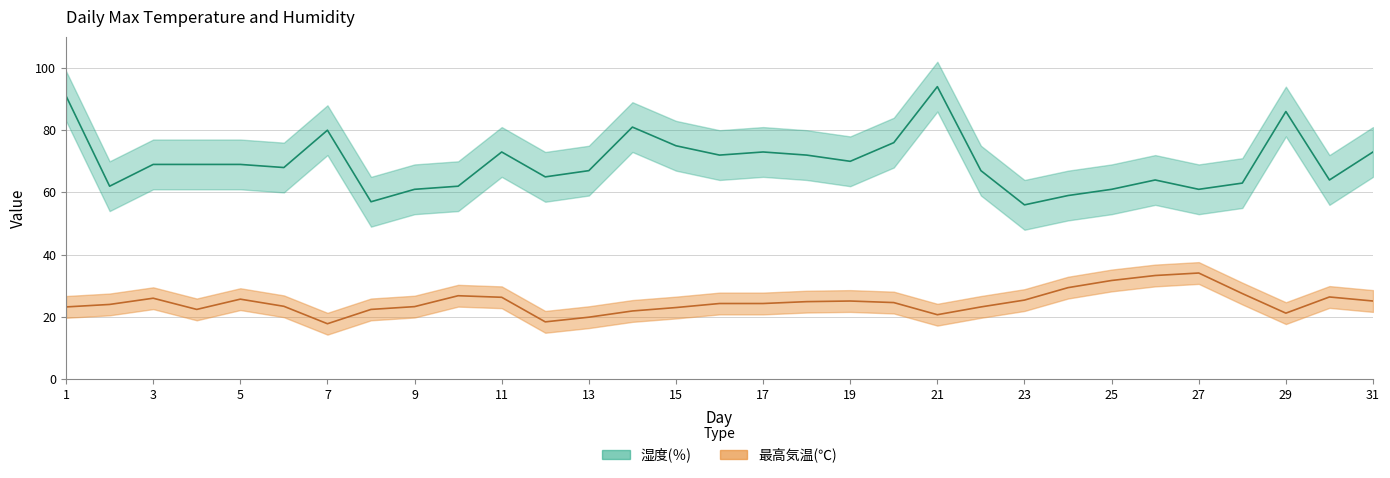

In 最高気温(℃), how many points are higher than both neighbors (excluding endpoints)?

6